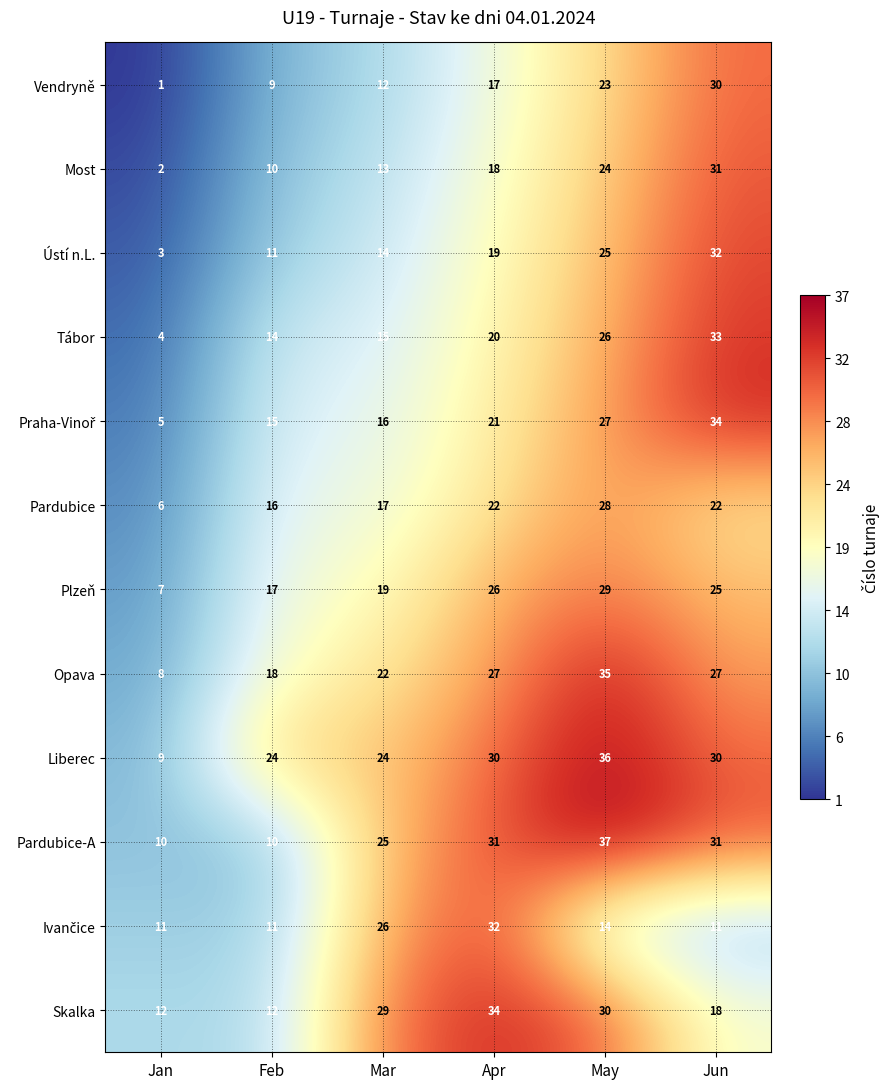

What is the difference between the maximum and minimum values in the Most series?

29